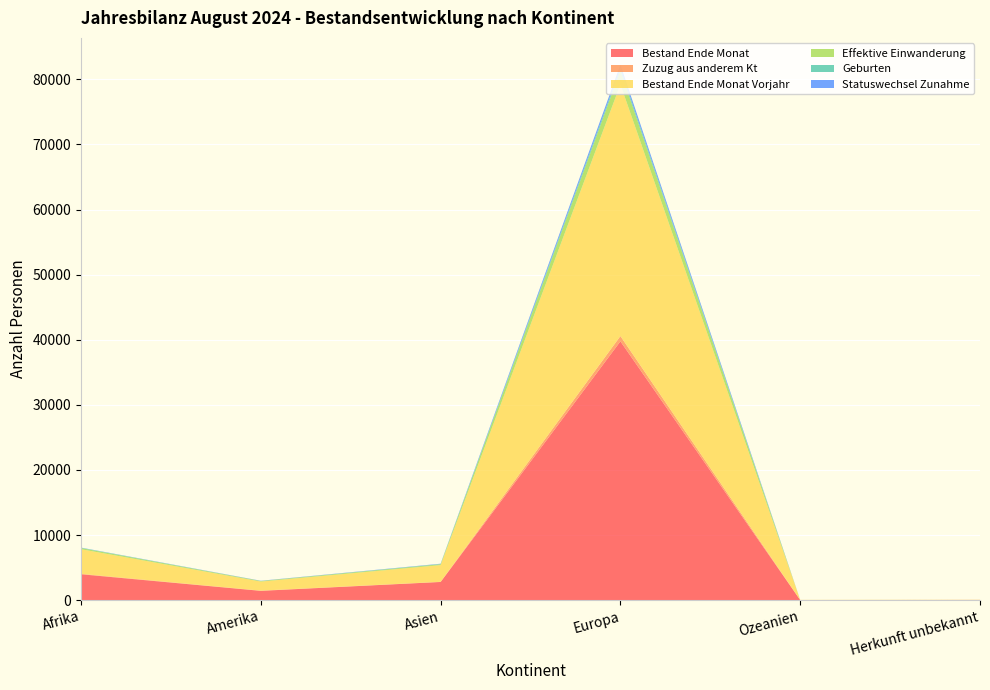

Reading left to right, what are all the values shown in this chart?

Bestand Ende Monat: Afrika=3981	Amerika=1430	Asien=2795	Europa=39757	Ozeanien=20	Herkunft unbekannt=32
Zuzug aus anderem Kt: Afrika=63	Amerika=35	Asien=24	Europa=811	Ozeanien=1	Herkunft unbekannt=1
Bestand Ende Monat Vorjahr: Afrika=3776	Amerika=1389	Asien=2564	Europa=38645	Ozeanien=23	Herkunft unbekannt=31
Effektive Einwanderung: Afrika=180	Amerika=94	Asien=136	Europa=2112	Ozeanien=1	Herkunft unbekannt=0
Geburten: Afrika=53	Amerika=3	Asien=40	Europa=371	Ozeanien=0	Herkunft unbekannt=0
Statuswechsel Zunahme: Afrika=22	Amerika=32	Asien=42	Europa=553	Ozeanien=0	Herkunft unbekannt=0